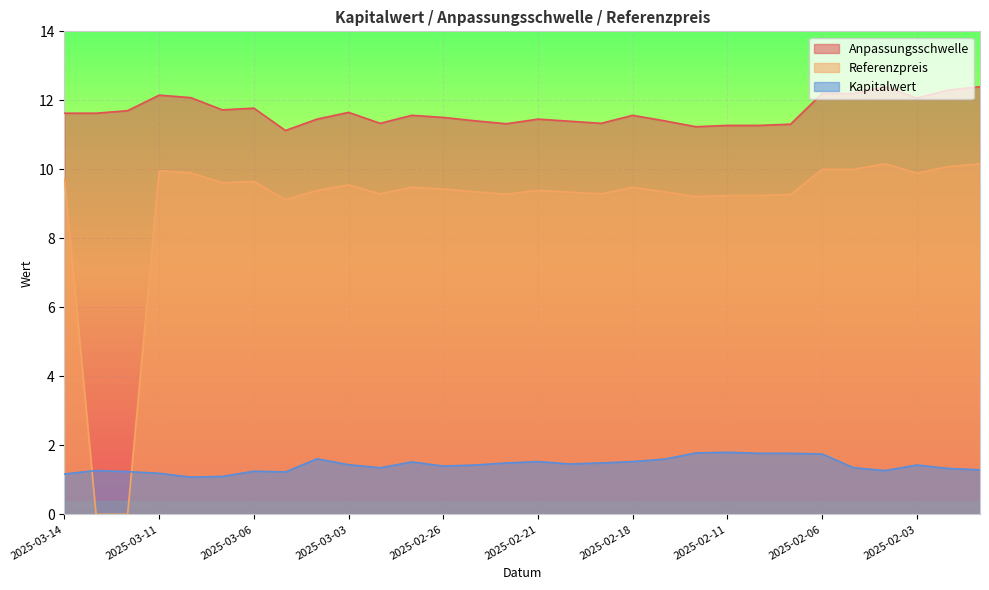

What is the approximate value of Referenzpreis at 2025-03-03?

9.6